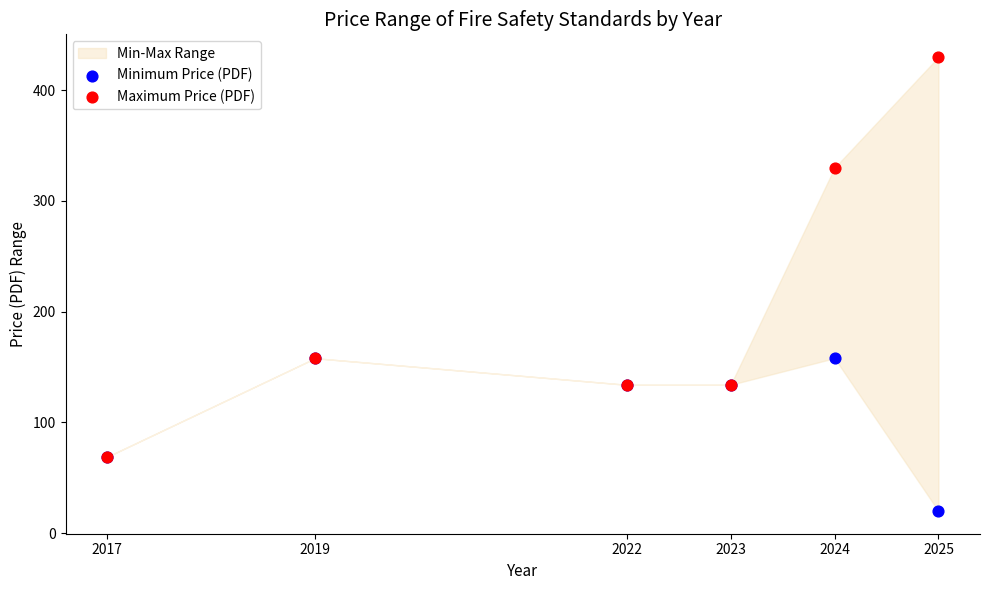

Which series reaches the minimum Y coordinate?

Minimum Price (PDF)